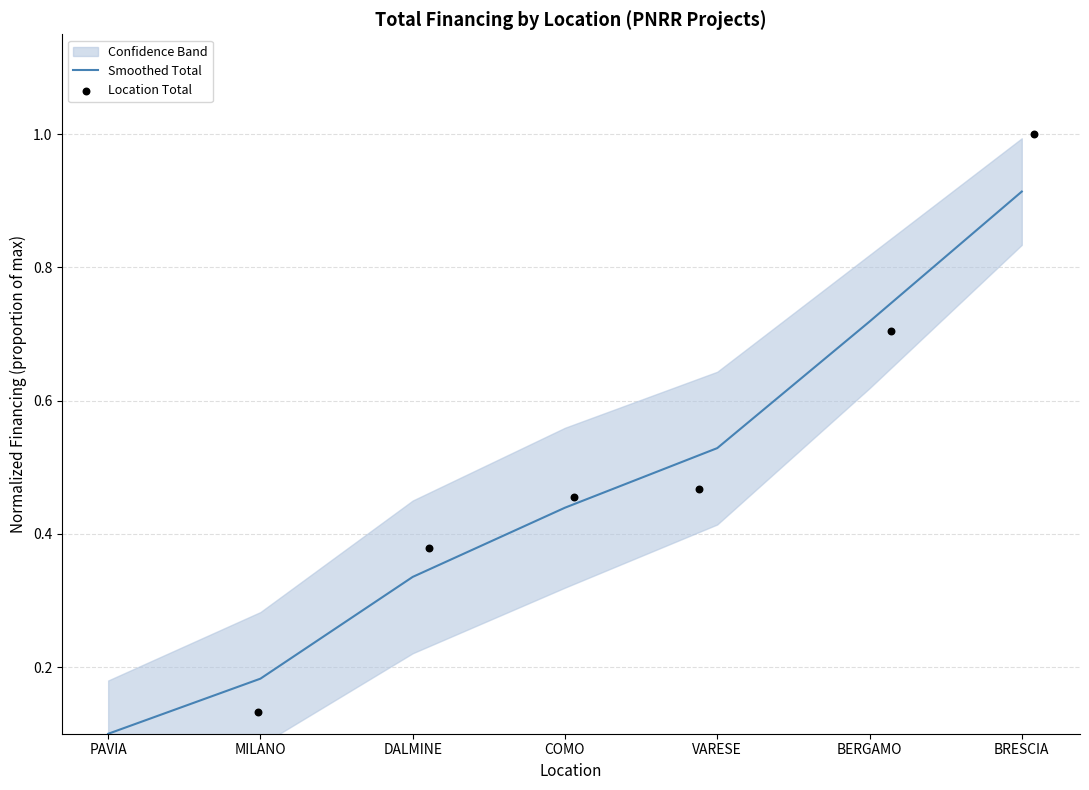

At which label is Smoothed Total closest to 0?

PAVIA